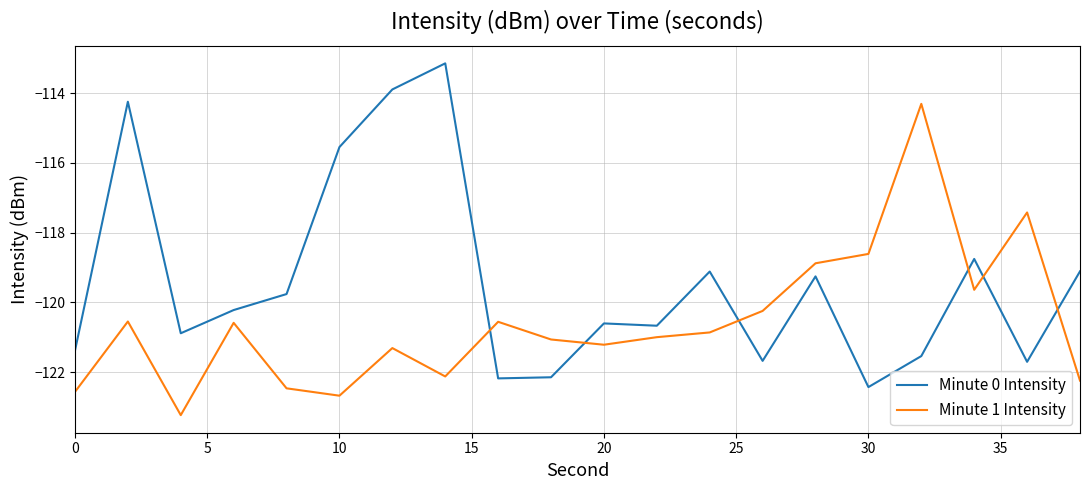

After their last crossing, which series has the higher values: Minute 0 Intensity or Minute 1 Intensity?

Minute 0 Intensity